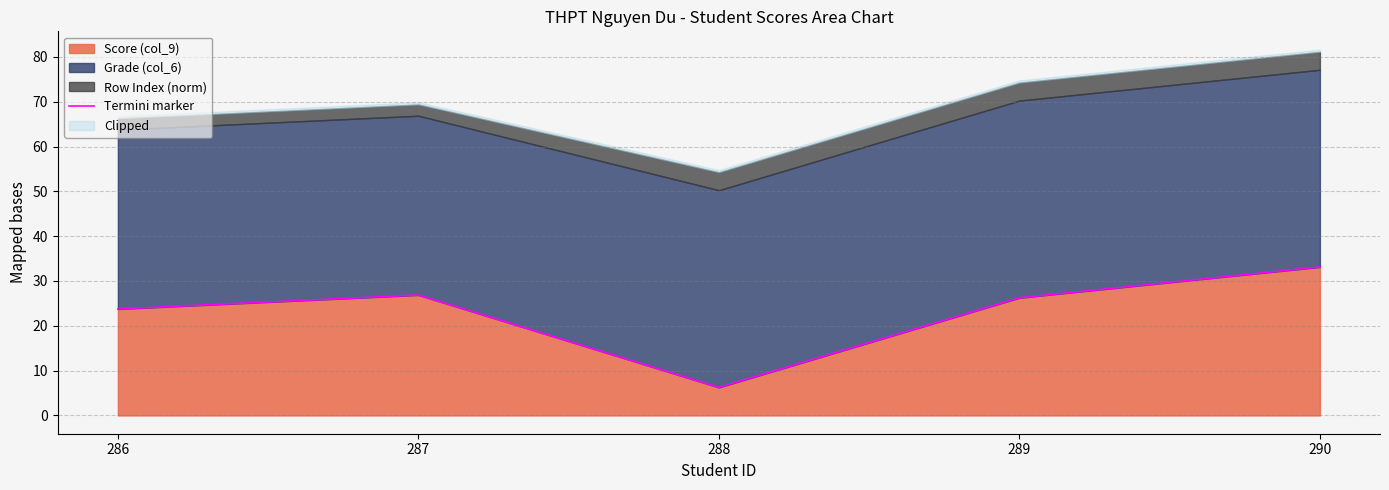

True or false: the data shows 12.1 at 286.

False